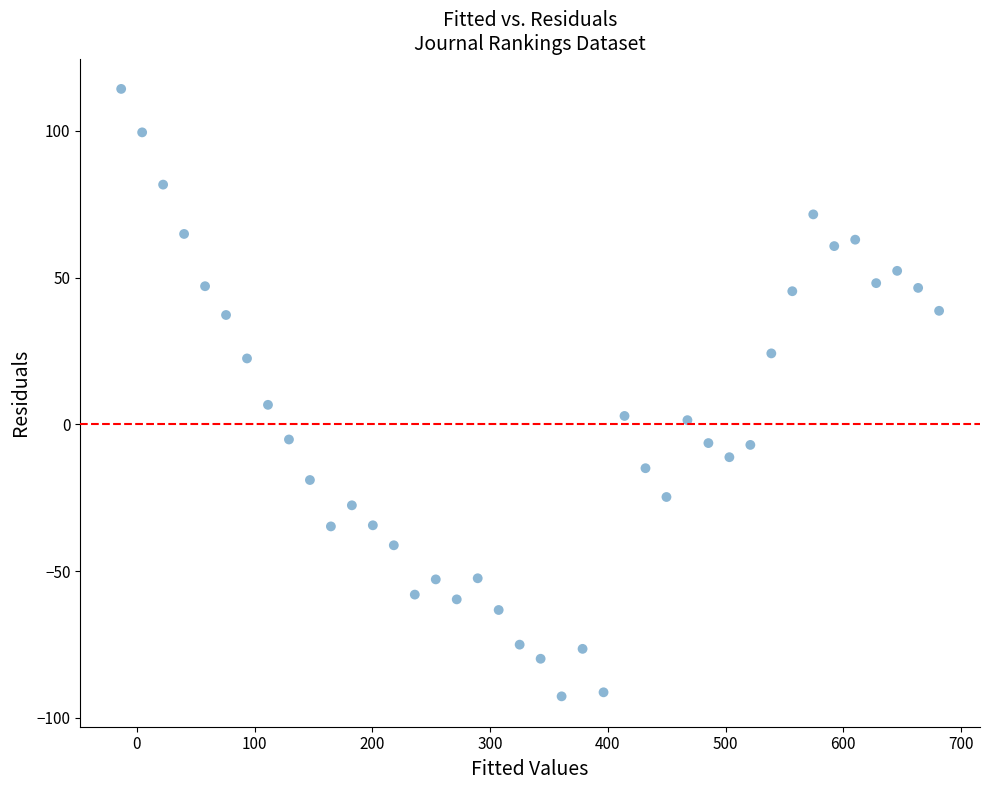

What is the range of X values (max minus min)?

694.6